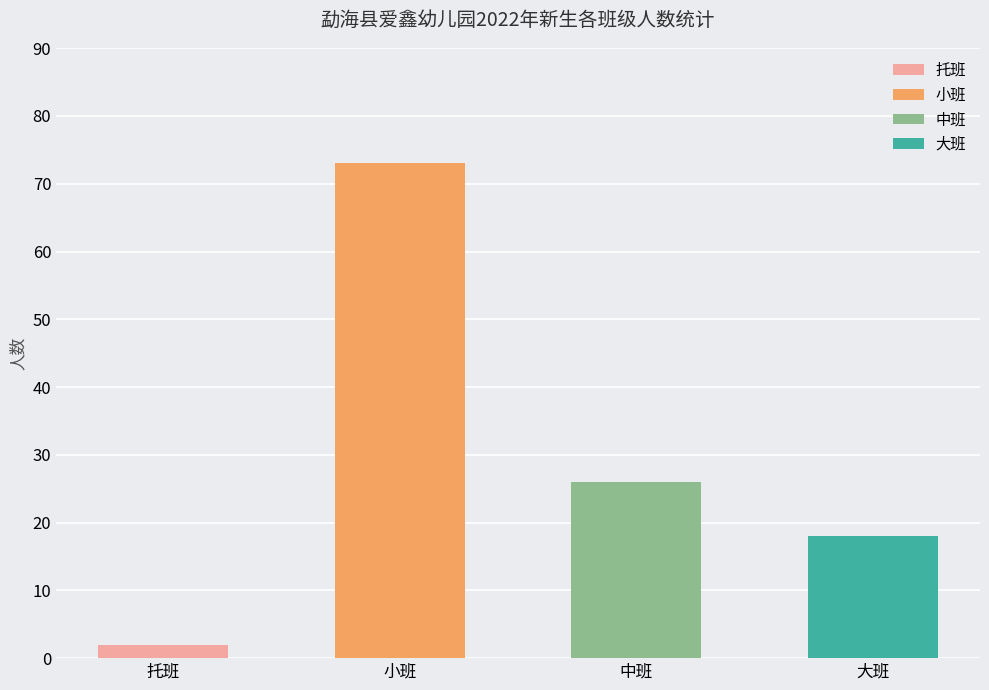

What position from the left is 小班?

2